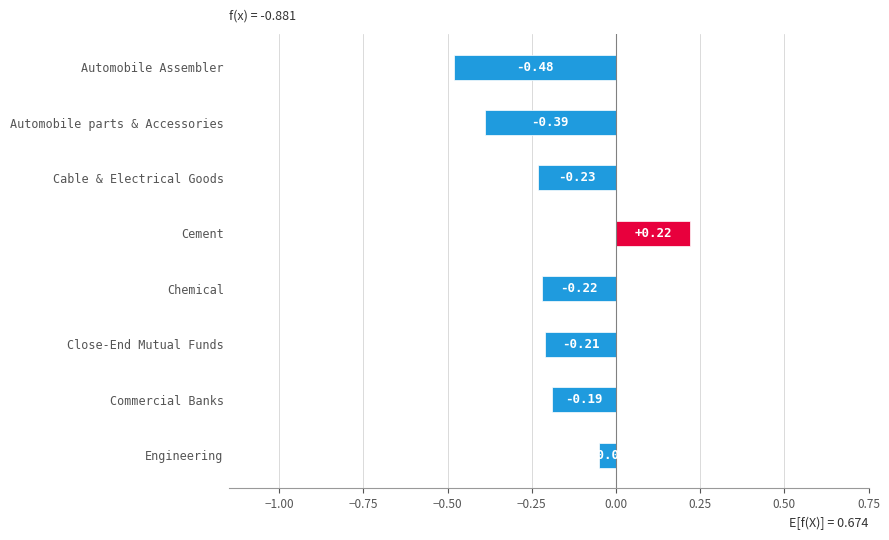

Does the chart contain any negative values?

Yes